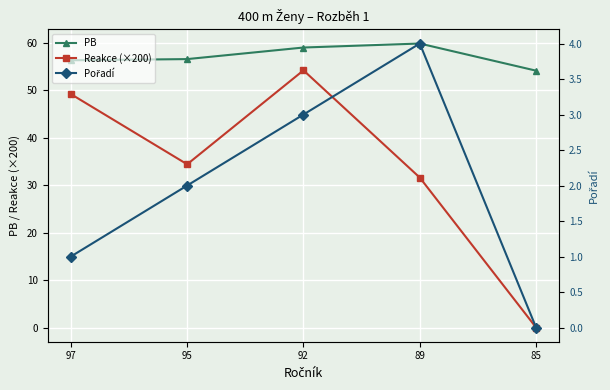

How many lines are shown in the chart?

3